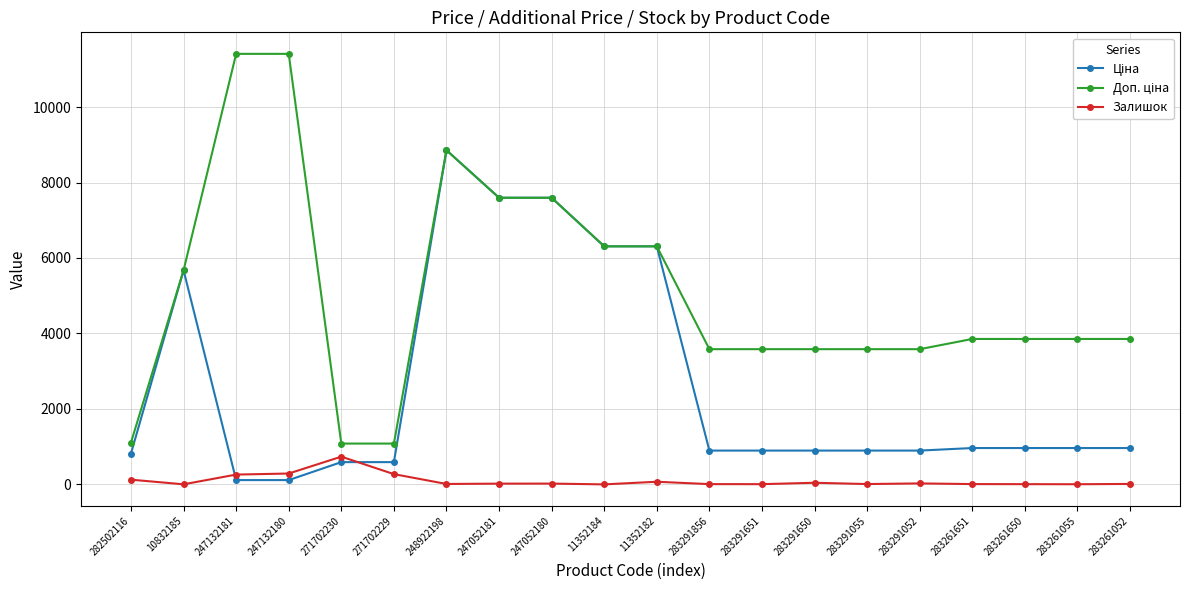

True or false: Залишок has a value of 735.0 at 271702230.

True